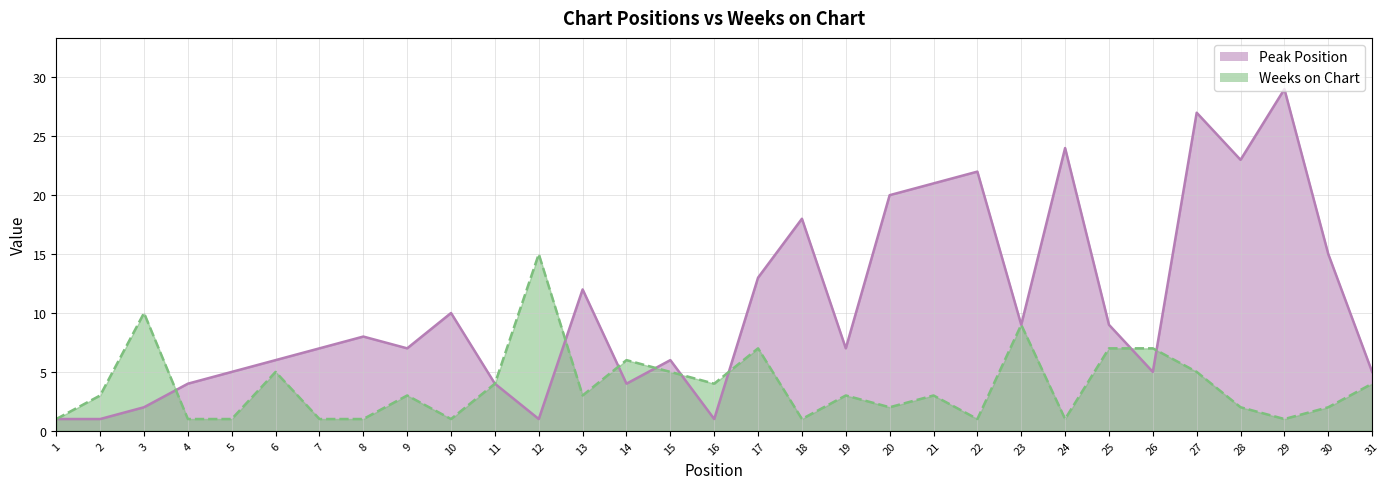

At which label does Peak Position reach its peak?

29